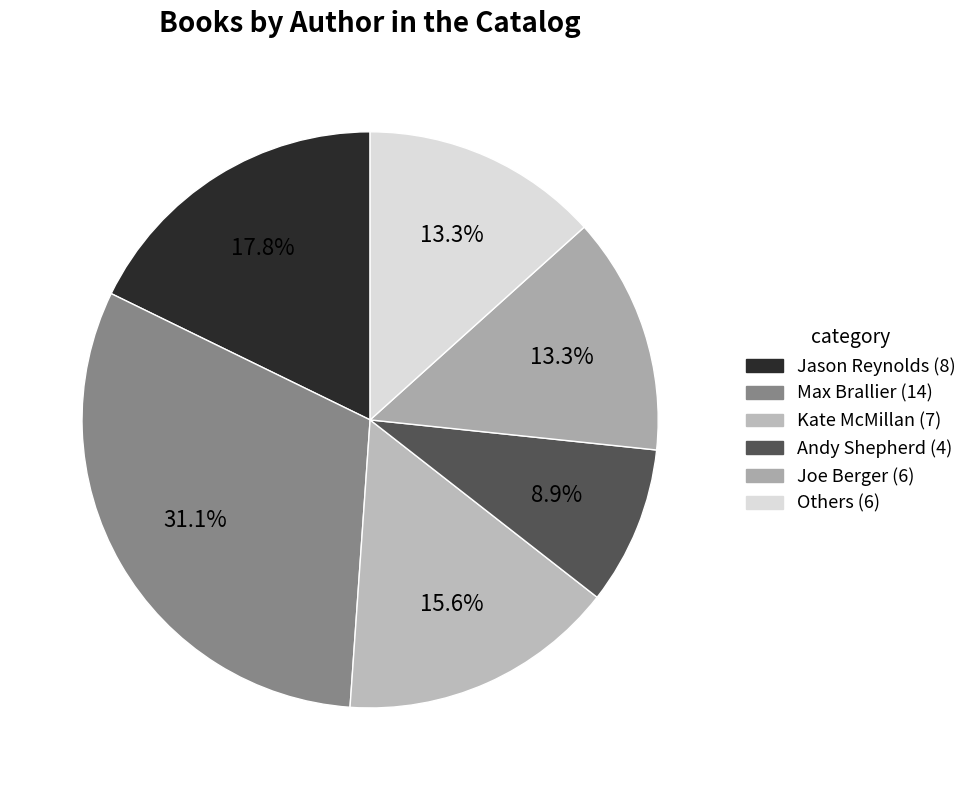

Which slice is the largest?

Max Brallier (Galactic Hot Dogs 2)